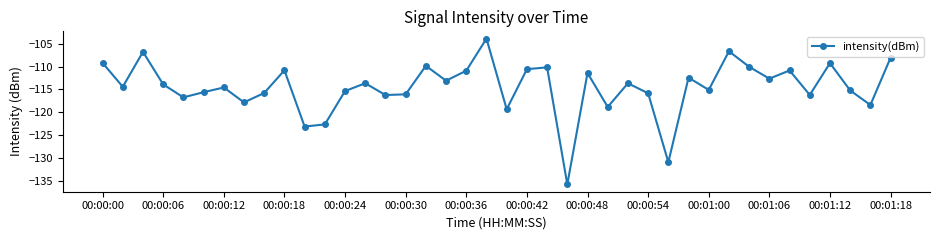

What is the smallest value displayed?

-135.7